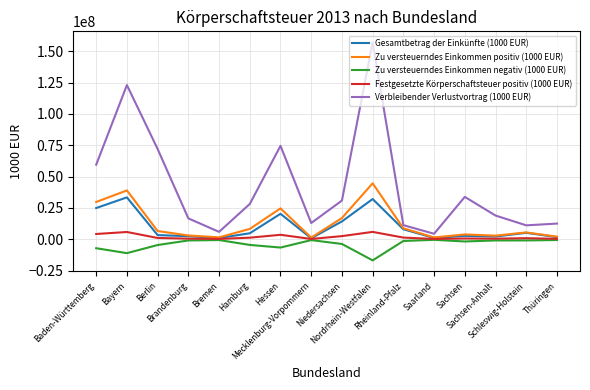

At which category is the sum across all series the highest?

Nordrhein-Westfalen